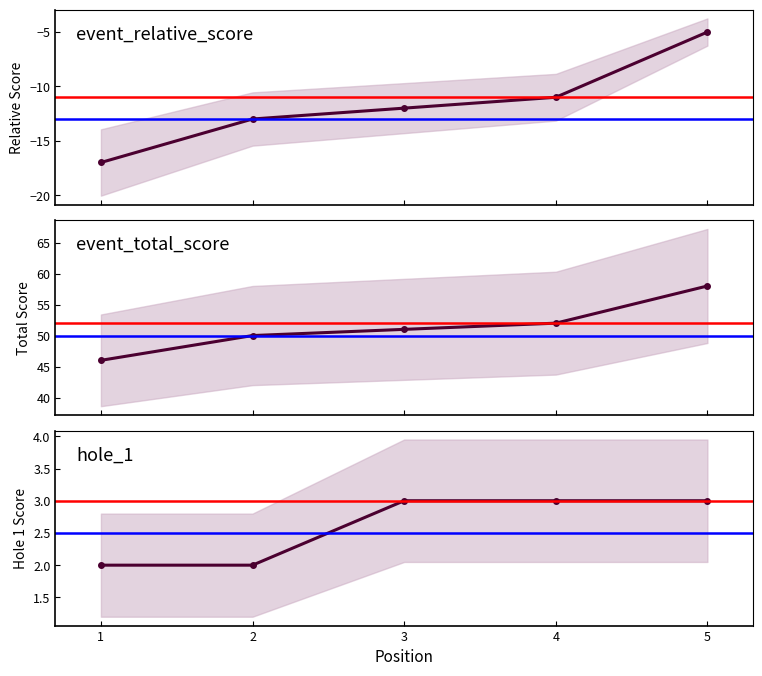

Reading left to right, list all the values displayed in this chart.

event_relative_score: -17	-13	-12	-11	-5
event_total_score: 46	50	51	52	58
hole_1: 2	2	3	3	3